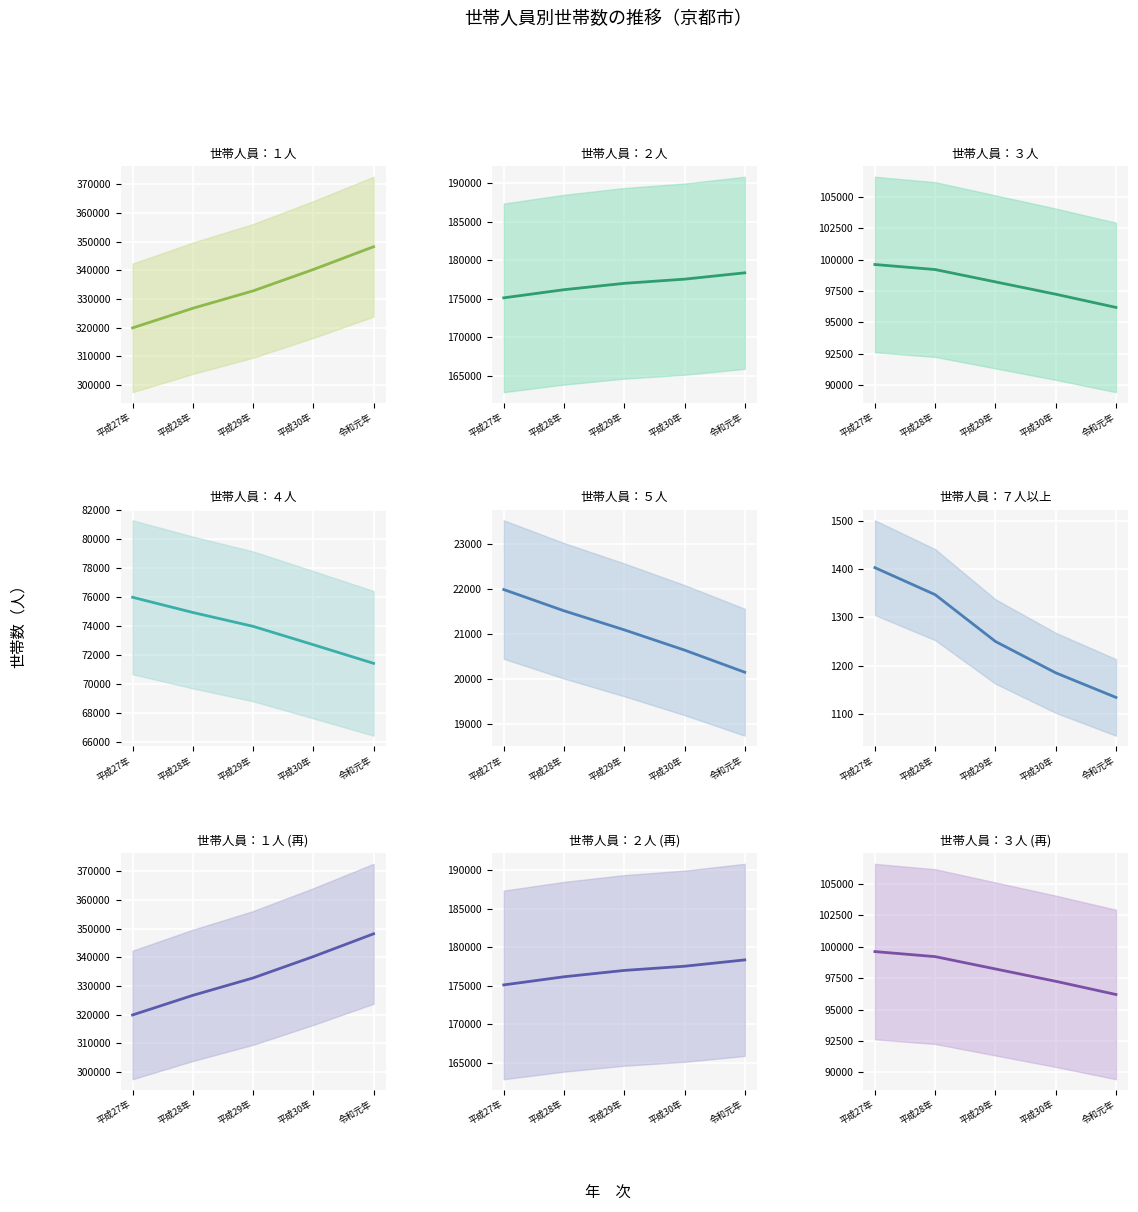

At 平成29年, list the series in order from smallest to largest.

７人以上, ５人, ４人, ３人, ２人, １人